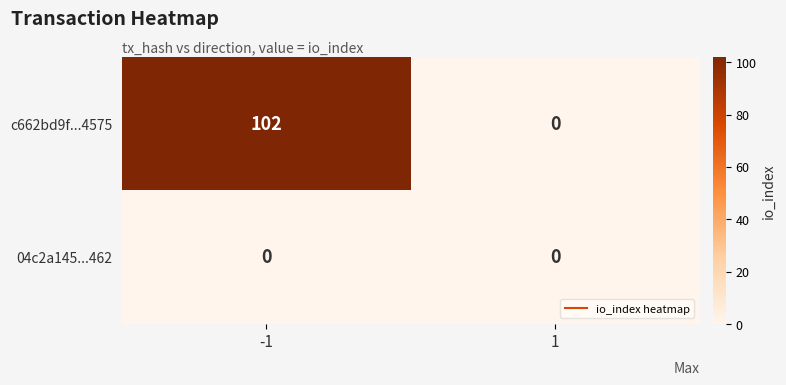

Rank the series by their average value, from lowest to highest.

04c2a145...462, c662bd9f...4575